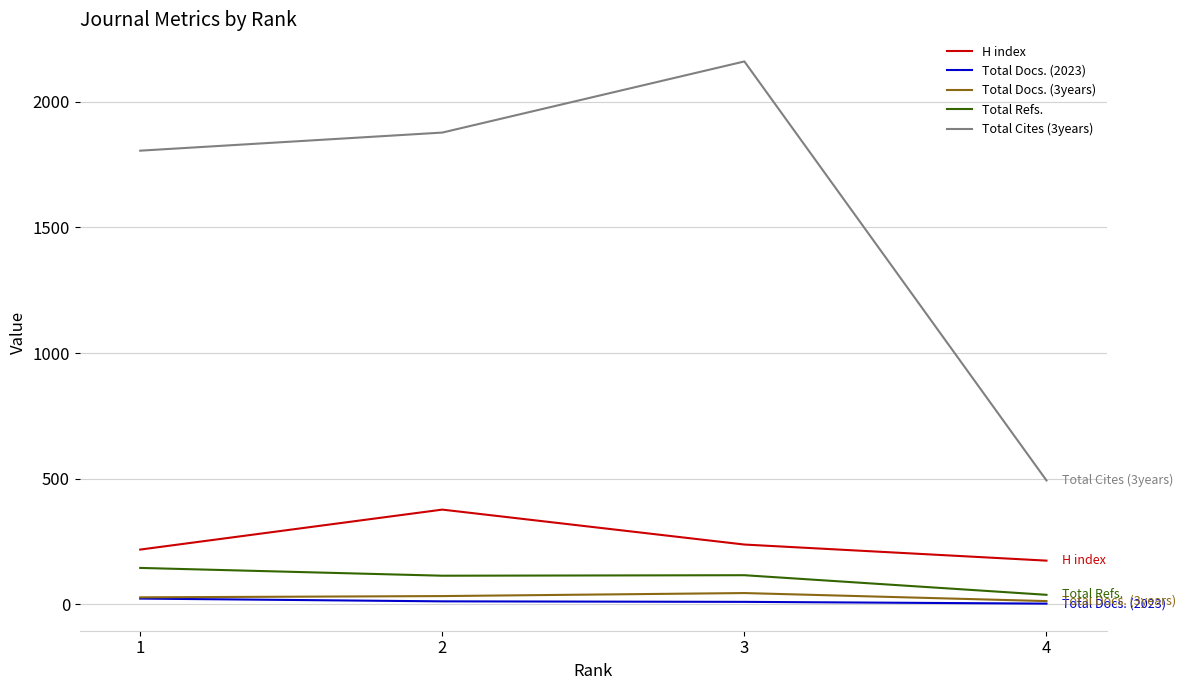

How many distinct data groups are displayed?

5